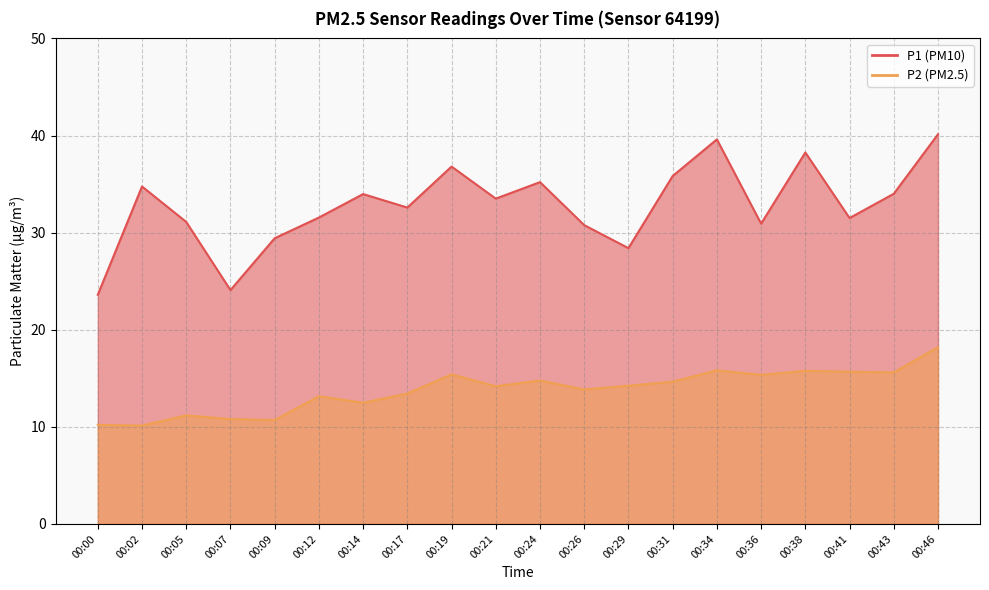

At which category is the sum across all series the highest?

00:46